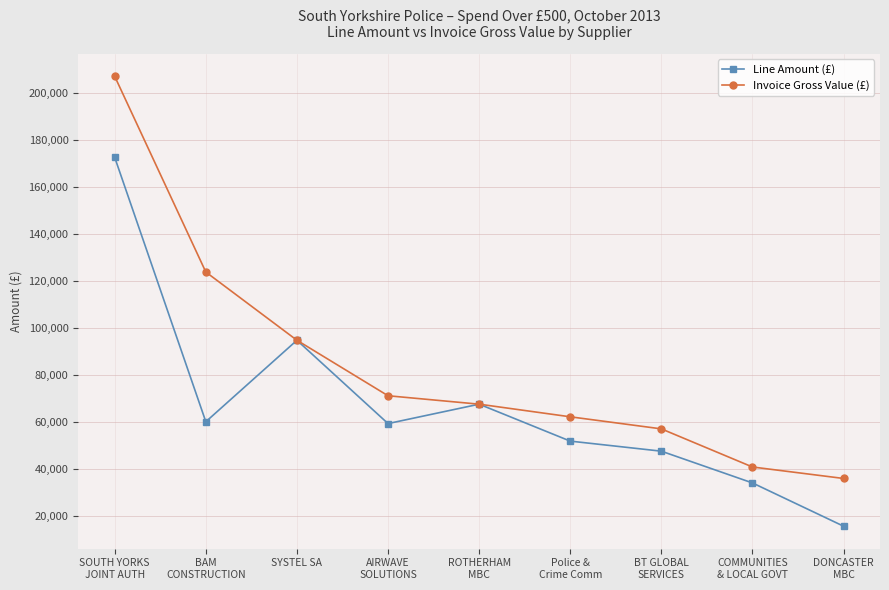

How many series are shown in this chart?

2